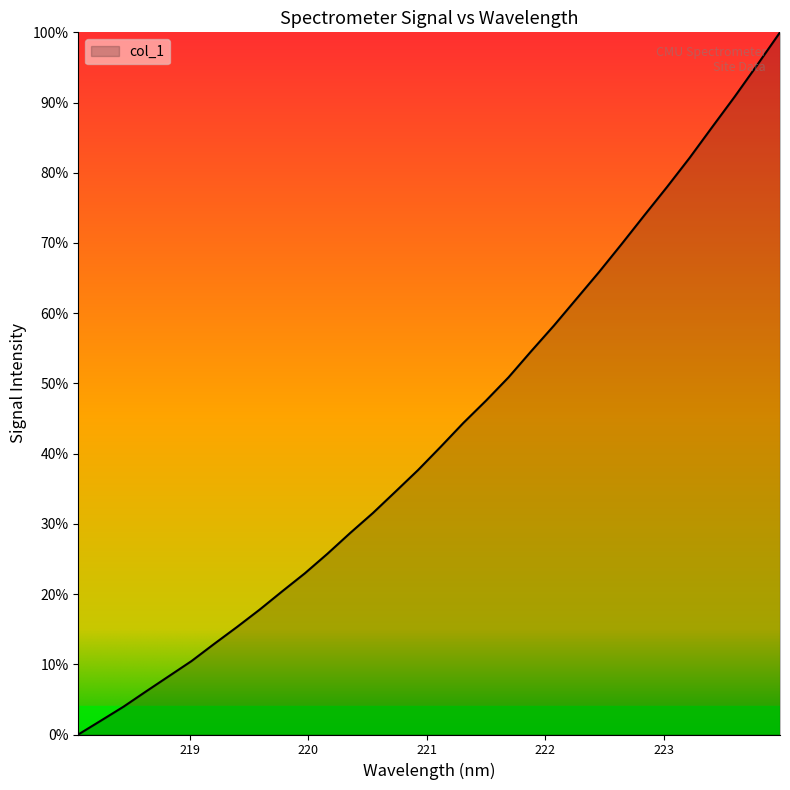

What is the difference between the maximum and minimum values?

100.0